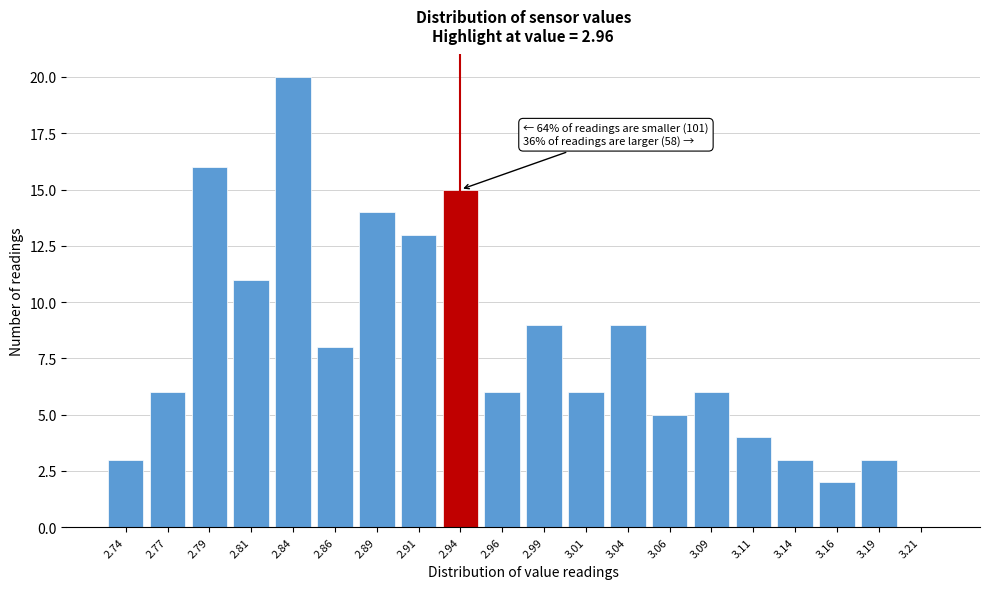

Reading right to left, list all the values displayed in this chart.

3.21=0	3.19=3	3.16=2	3.14=3	3.11=4	3.09=6	3.06=5	3.04=9	3.01=6	2.99=9	2.96=6	2.94=15	2.91=13	2.89=14	2.86=8	2.84=20	2.81=11	2.79=16	2.77=6	2.74=3